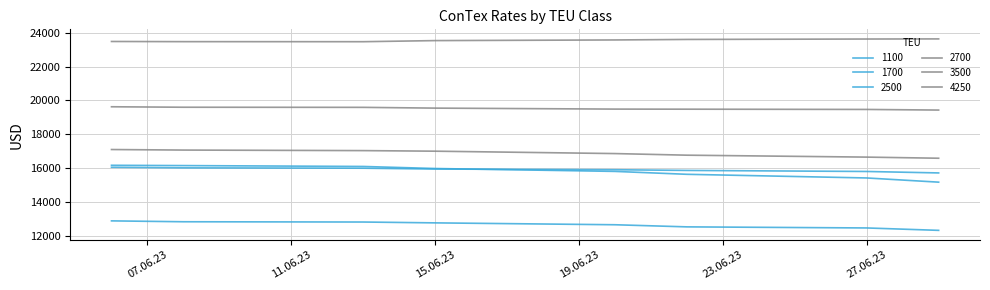

How many distinct data groups are displayed?

6